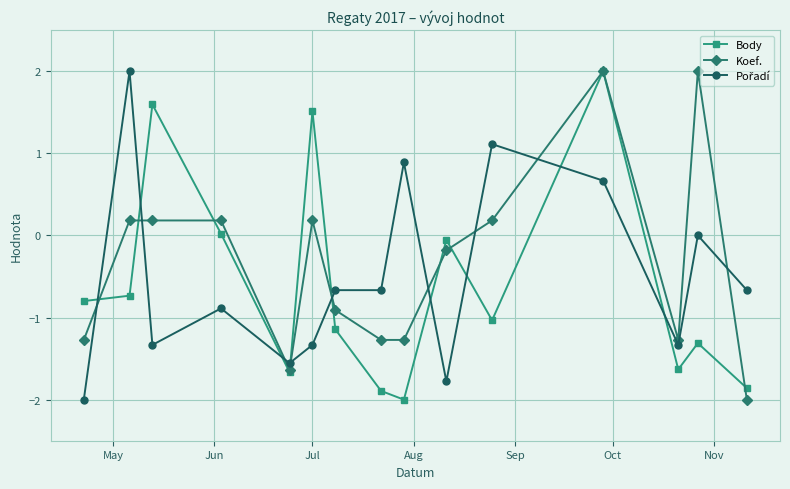

What is the minimum value shown in the chart?

-2.0